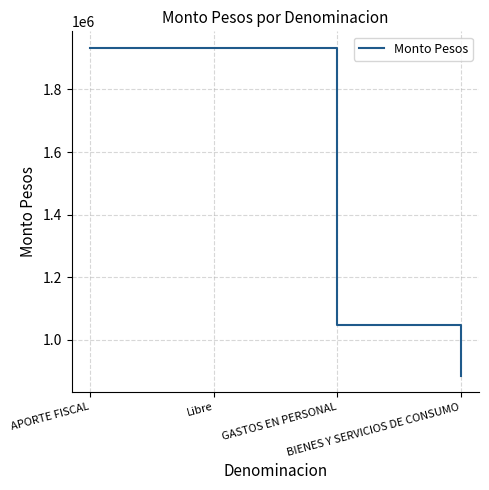

Count the values in the range 1046867 to 1932944.

3